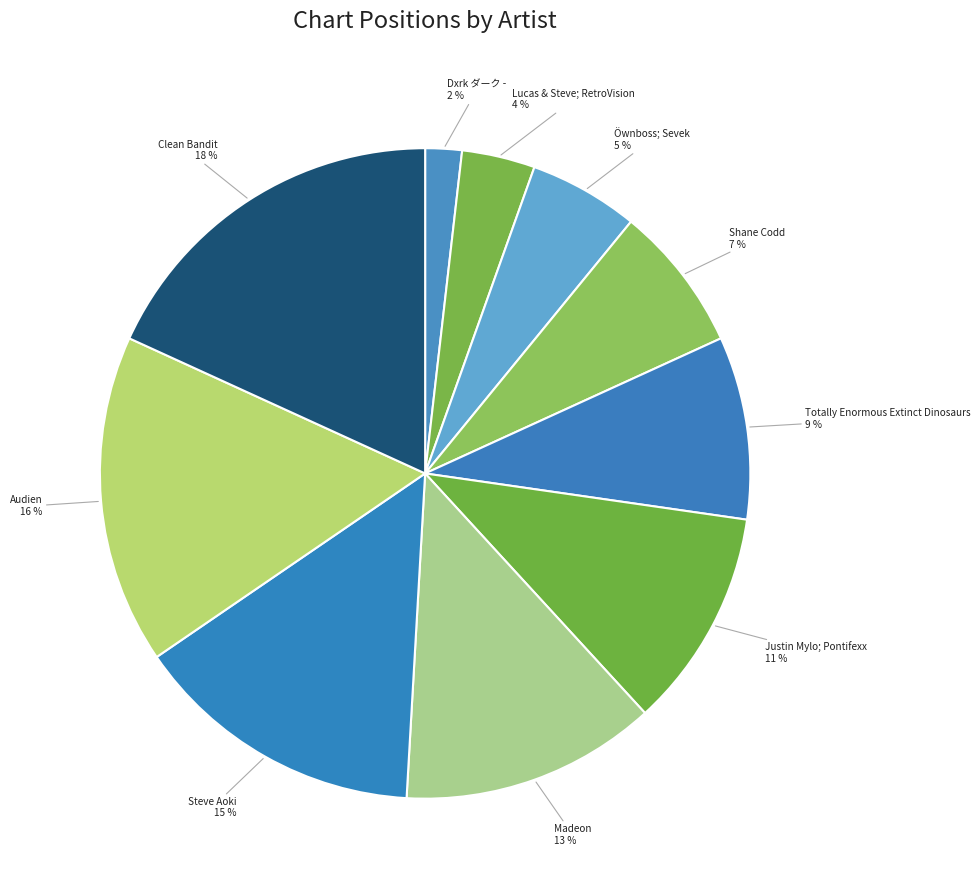

How many segments does this pie chart have?

10